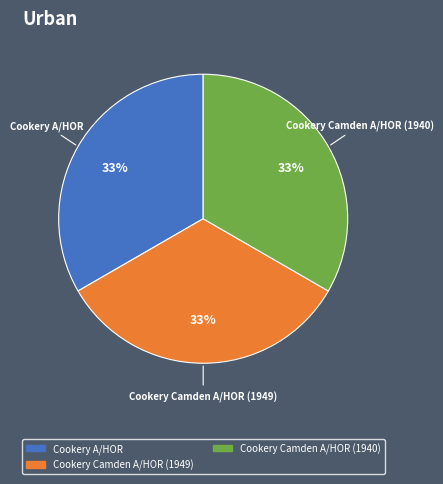

Is the sum of Cookery A/HOR and Cookery Camden A/HOR (1940) greater than half?

Yes